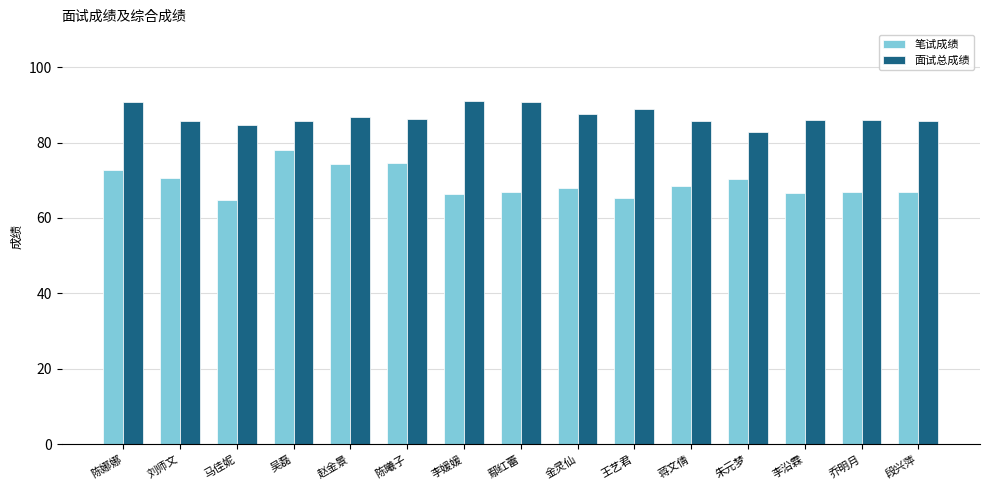

At how many categories does at least one series exceed 66?

15